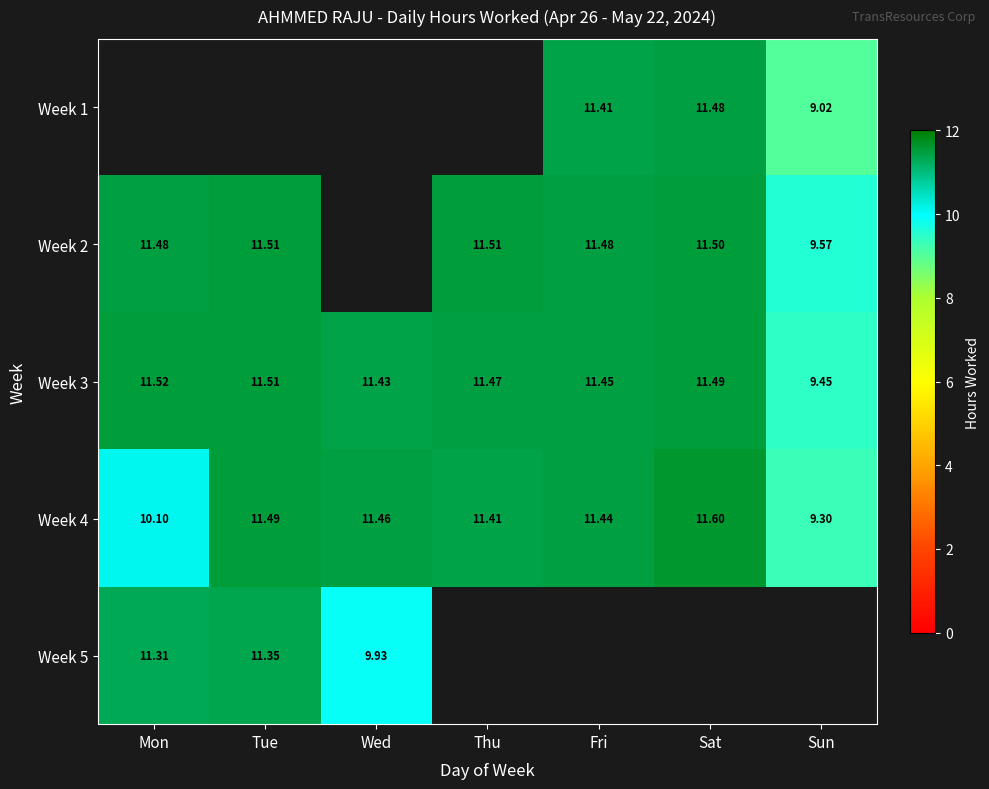

Where is Week 4 nearest to the value 10?

Mon